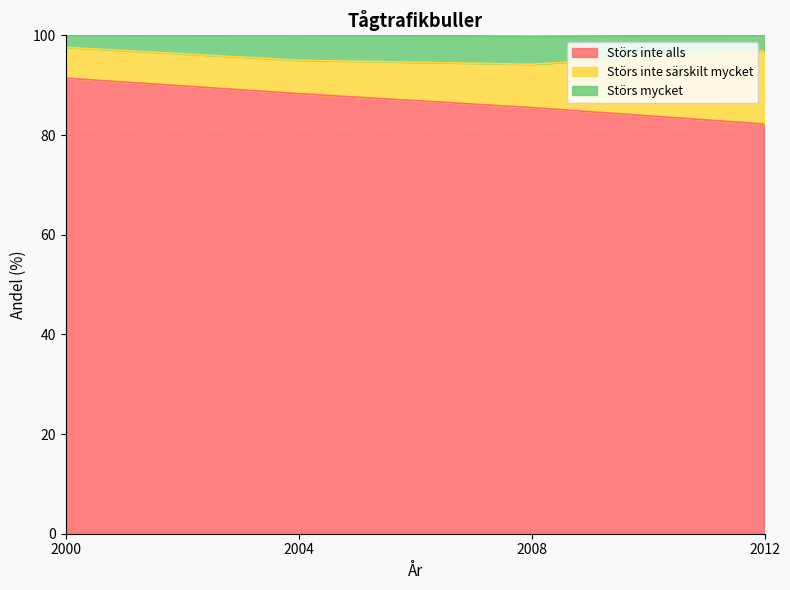

At which label does Störs inte alls reach its minimum?

2012